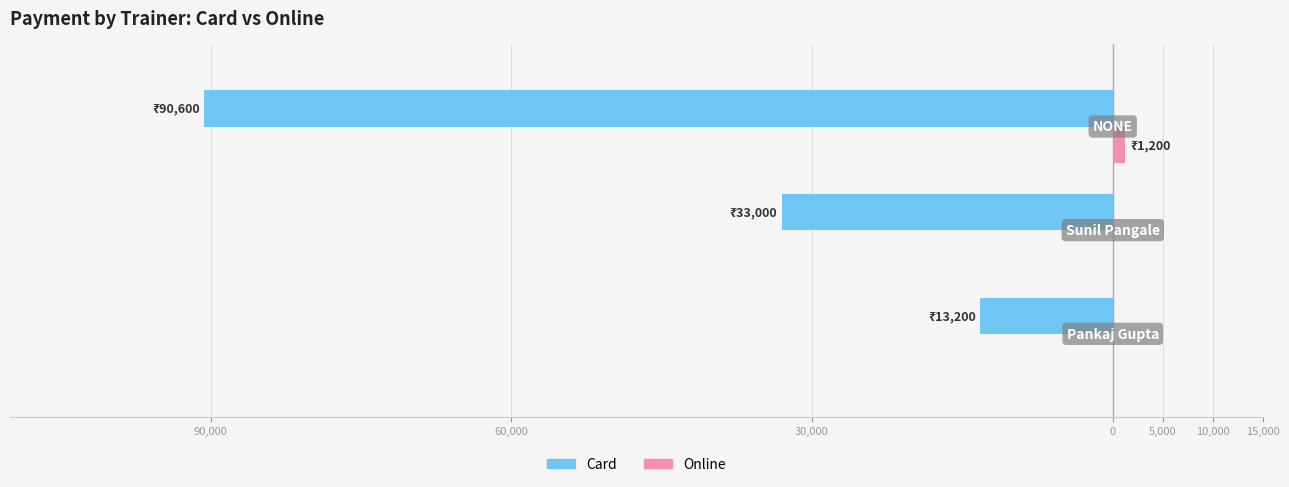

Count the number of categories in the chart.

3